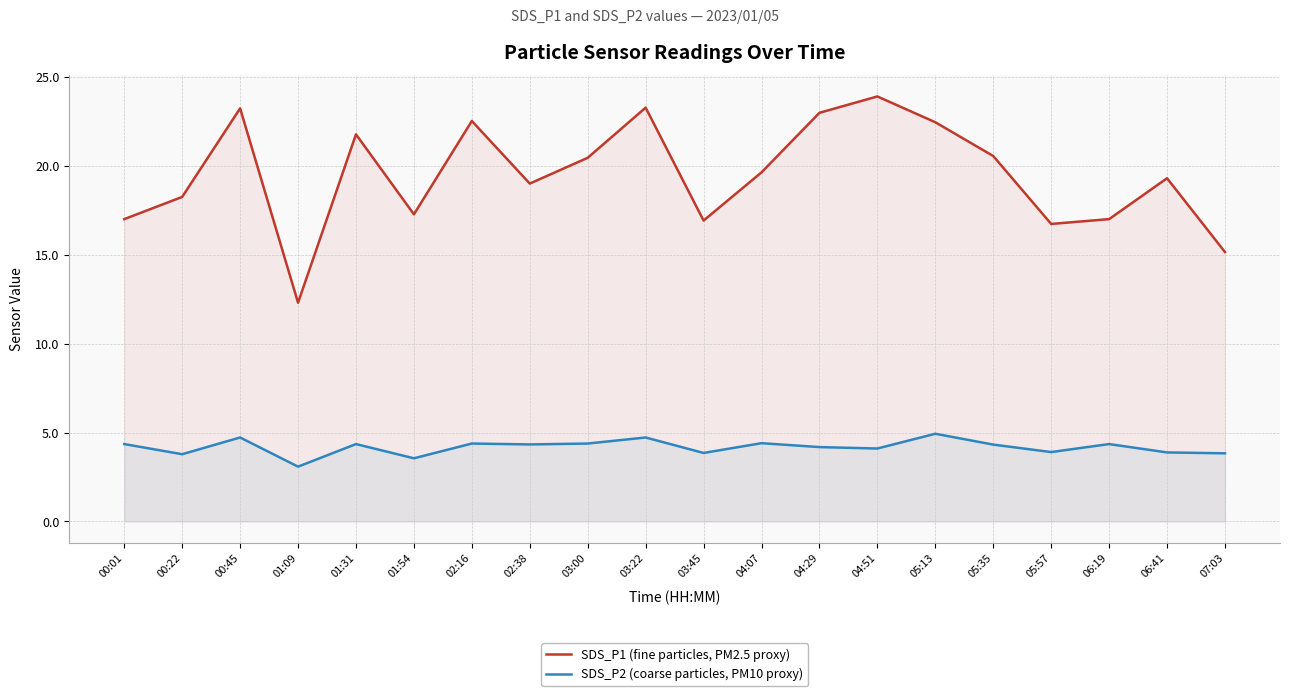

Is the value of SDS_P2 (coarse particles, PM10 proxy) at 01:09 greater than the value of SDS_P1 (fine particles, PM2.5 proxy) at 00:01?

No